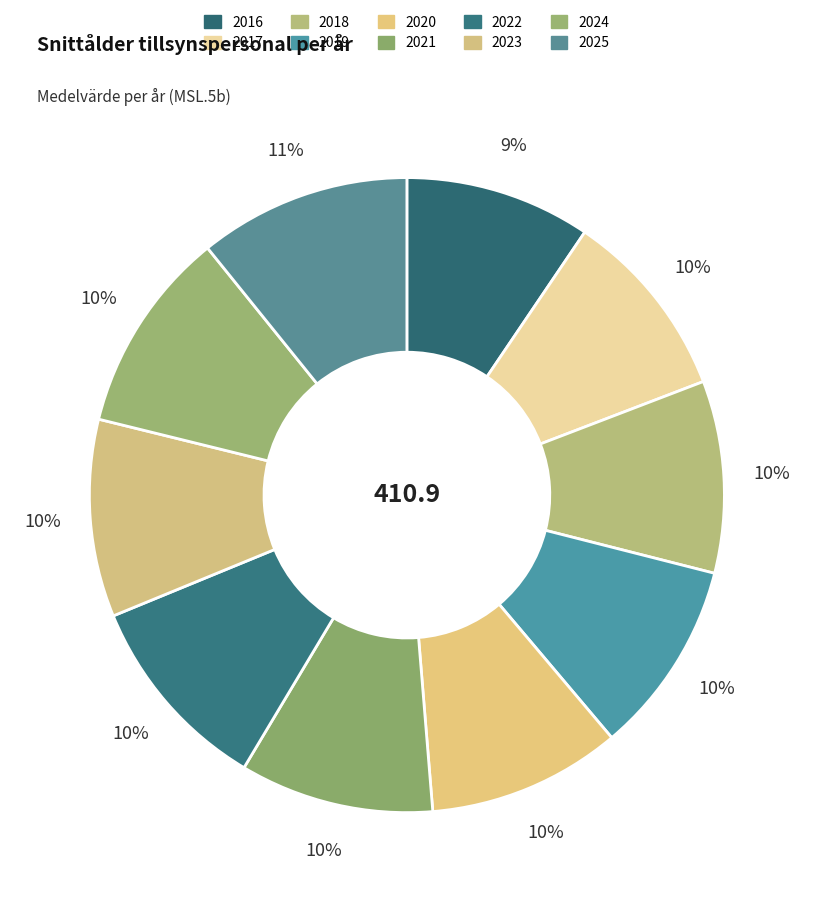

To the nearest percent, what is the average slice percentage?

10%